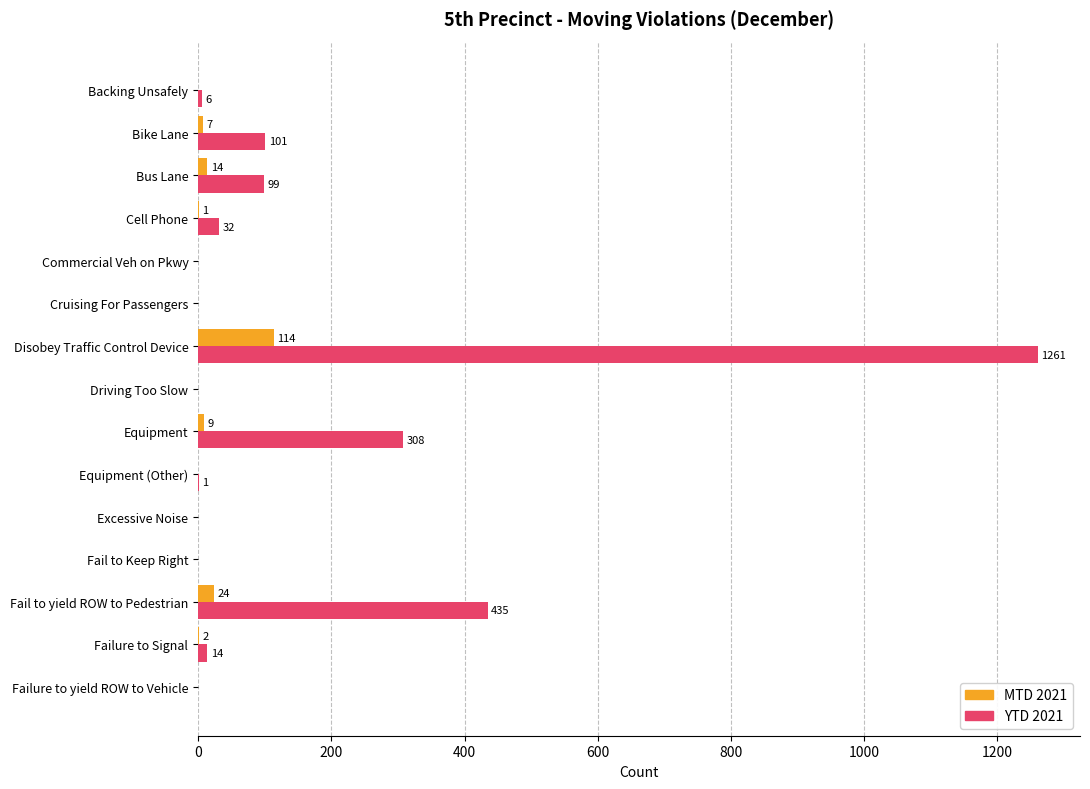

At which category does the chart reach its peak across all series?

Disobey Traffic Control Device